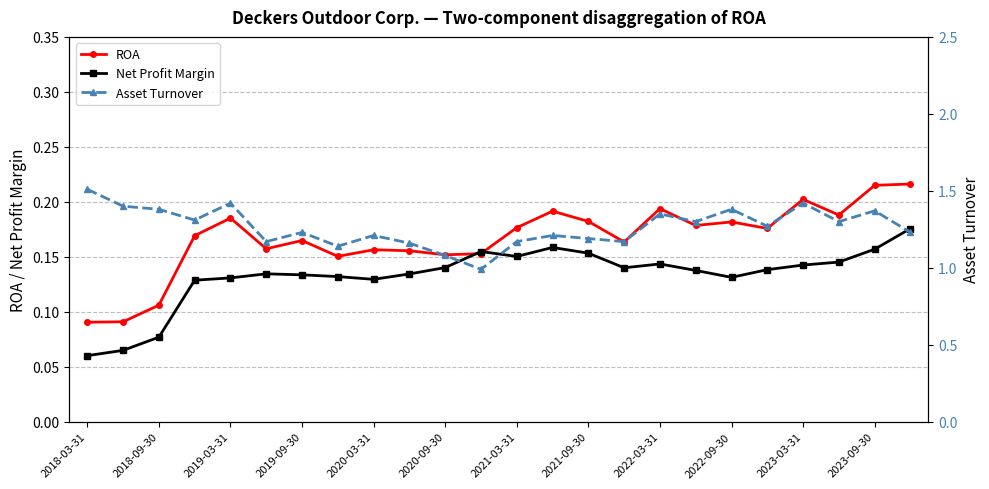

Is the value of ROA at 2019-09-30 greater than the value of Net Profit Margin at 2021-09-30?

Yes